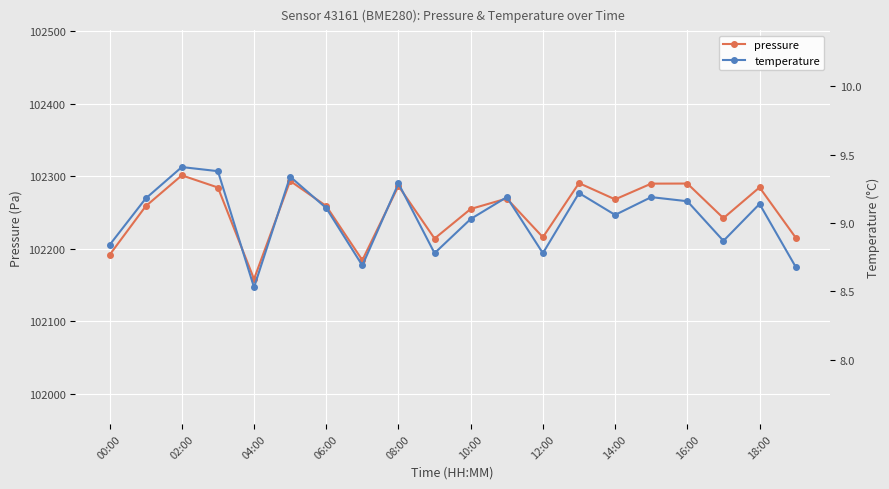

What is the difference between the maximum and minimum values in the pressure series?

143.1